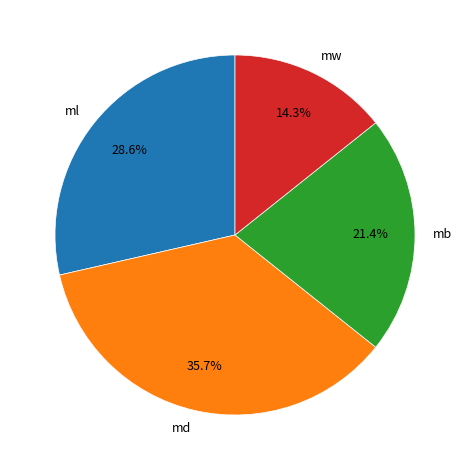

Which slice is the smallest?

mw